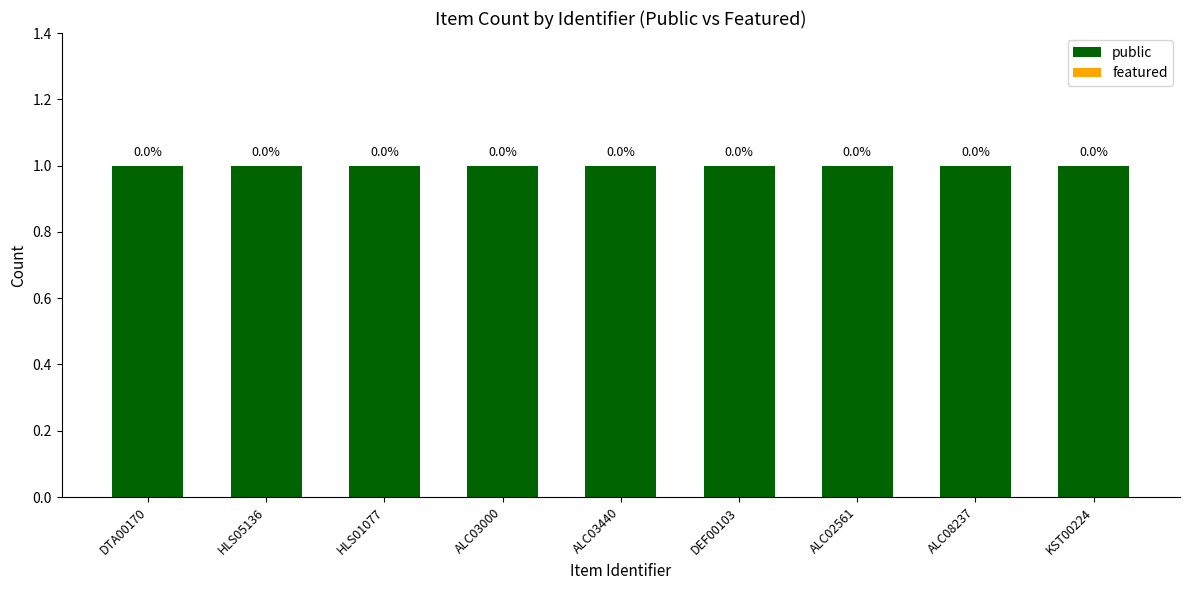

Reading left to right, transcribe all the data shown in this chart.

public: DTA00170=1	HLS05136=1	HLS01077=1	ALC03000=1	ALC03440=1	DEF00103=1	ALC02561=1	ALC08237=1	KST00224=1
featured: DTA00170=0	HLS05136=0	HLS01077=0	ALC03000=0	ALC03440=0	DEF00103=0	ALC02561=0	ALC08237=0	KST00224=0